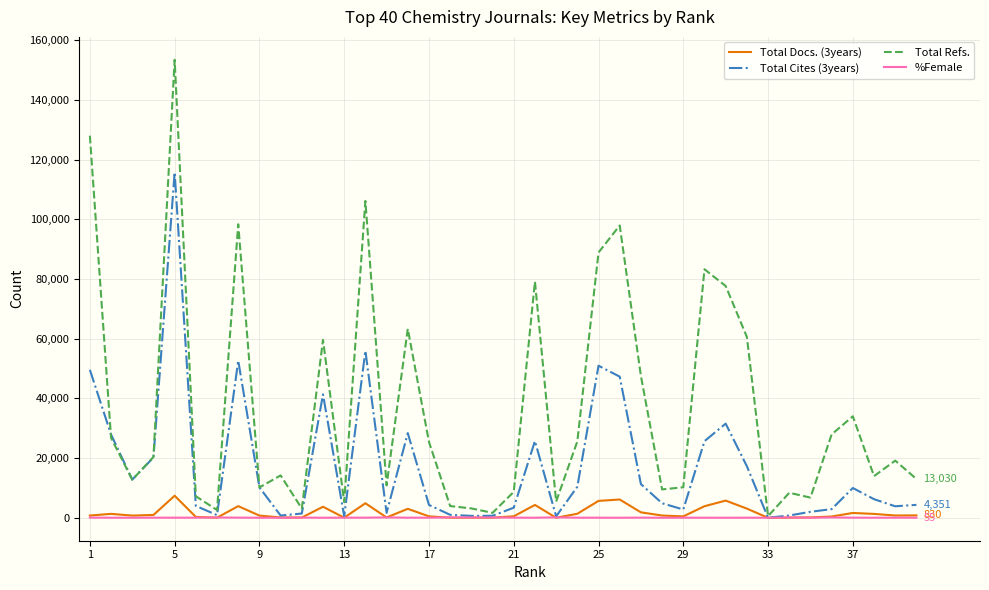

What is the difference between the maximum and minimum values in the Total Refs. series?

152883